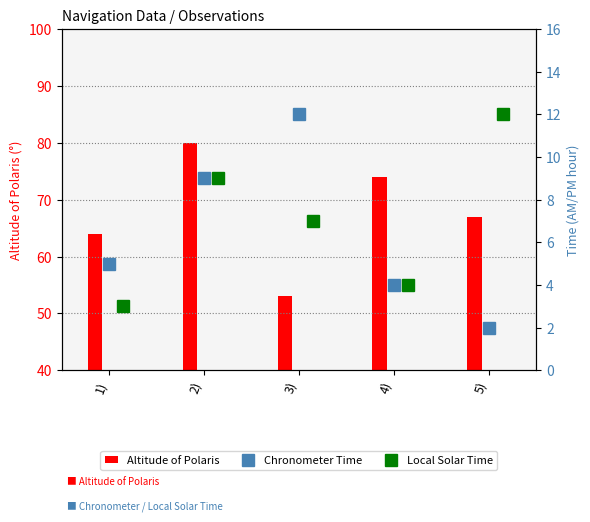

Rank the categories by Altitude of Polaris value from lowest to highest.

3), 1), 5), 4), 2)